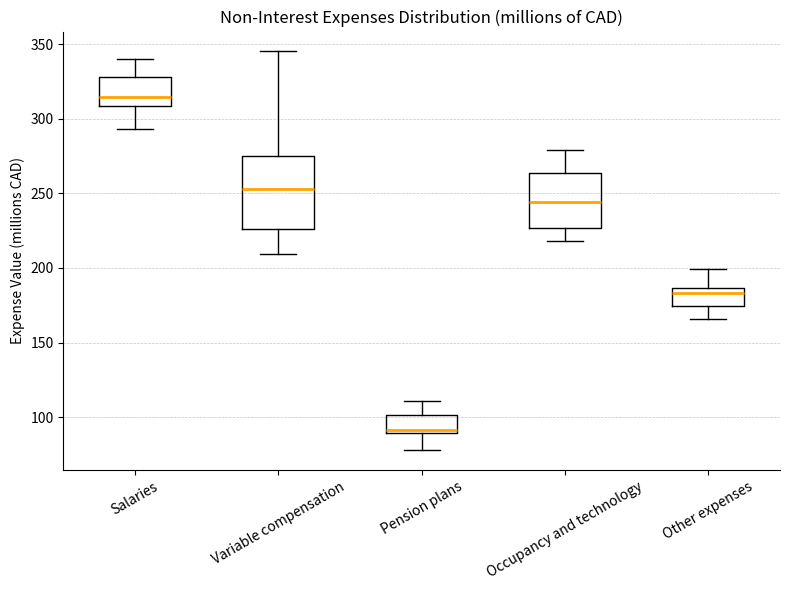

Comparing the boxes themselves (not the whiskers), which one is the tallest?

Variable compensation